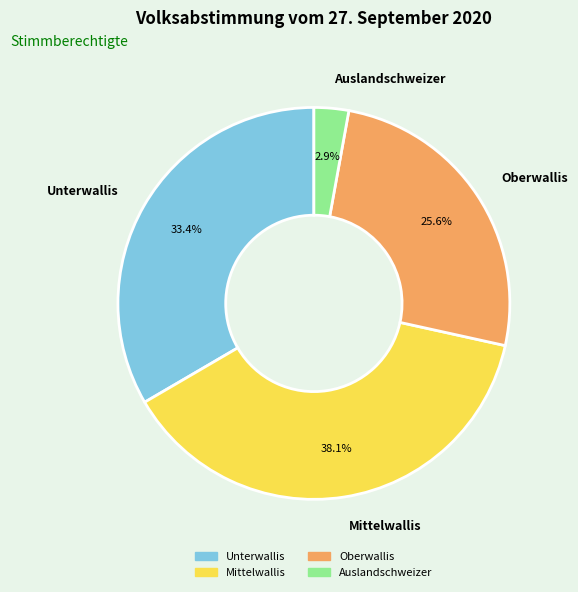

The Auslandschweizer slice represents 3% of the pie. True or false?

True